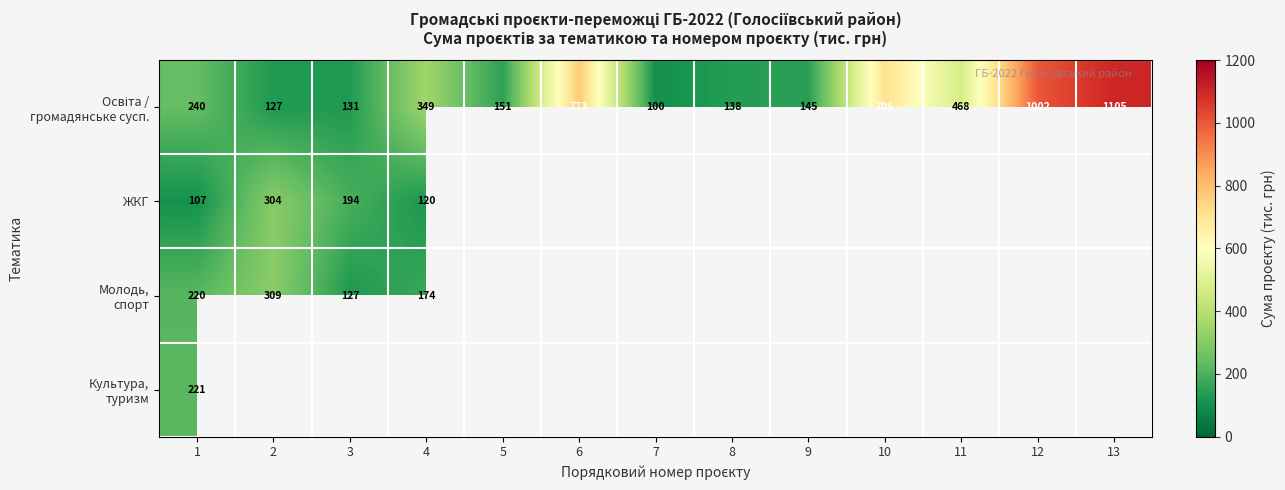

What is the difference between the Освіта / громадянське сусп. values at 12 and 11?

533.9